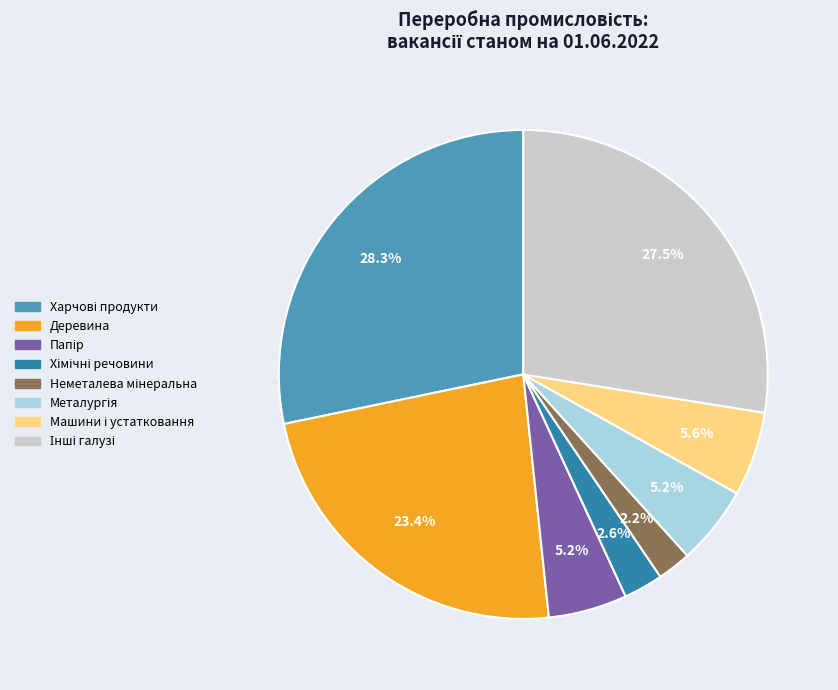

Does any single category account for the majority?

No